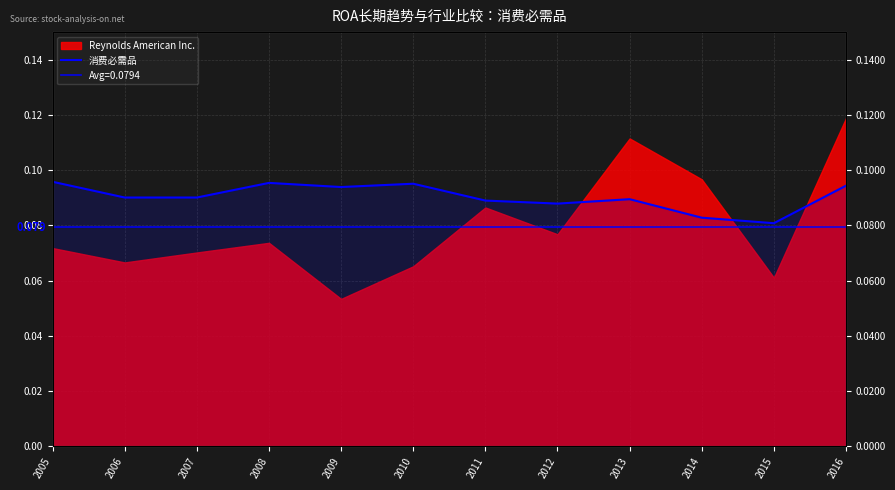

What is the value of the 10th point from the left?

0.1